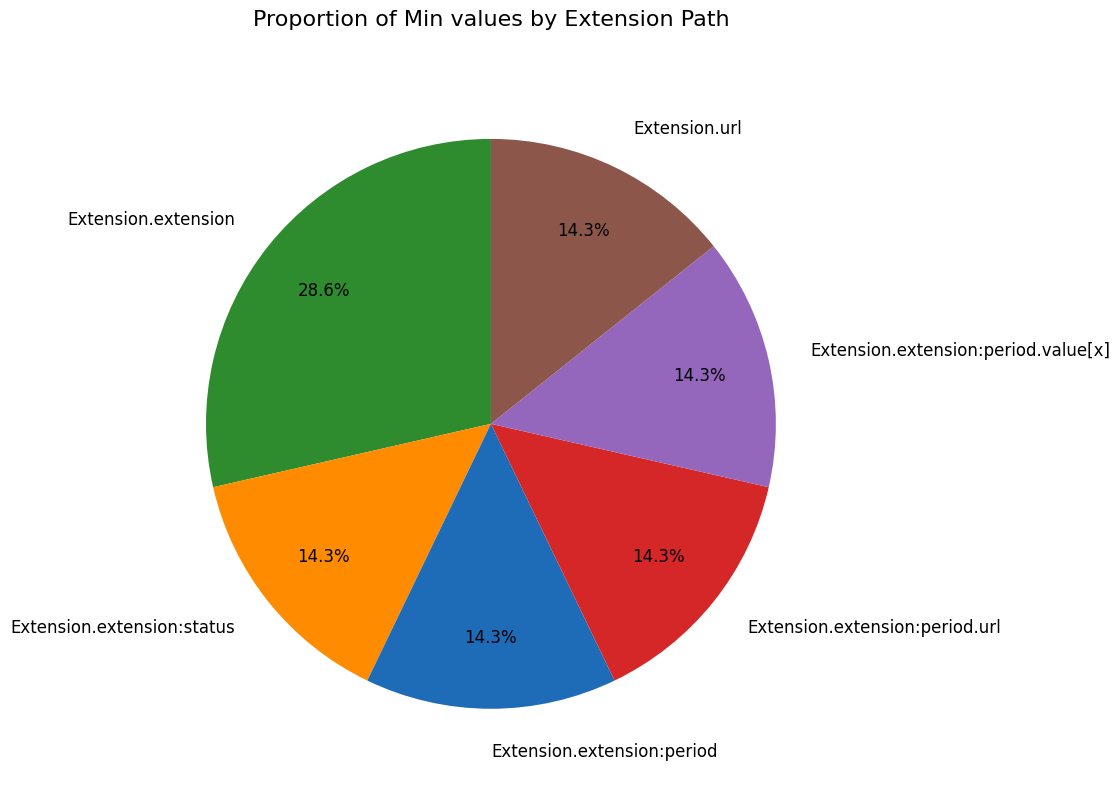

Is the sum of Extension.extension:period and Extension.extension:period.value[x] greater than half?

No